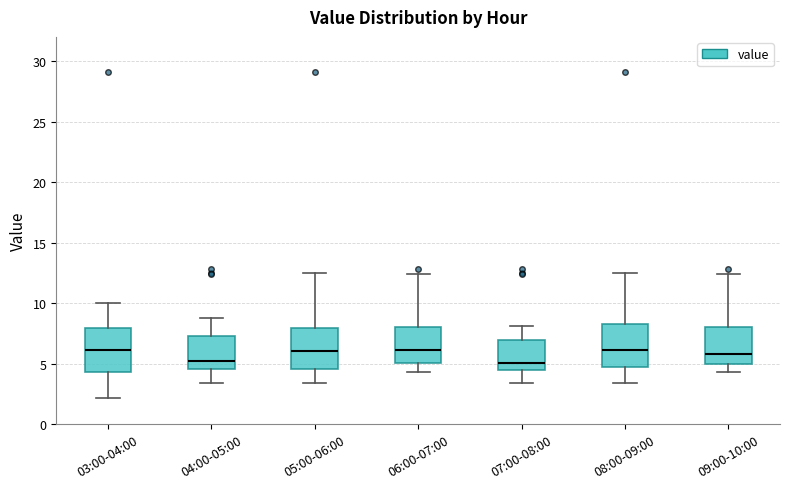

Where does the upper whisker of the box for 07:00-08:00 end on the y-axis? The values are not printed on the chart, so give them approximately, as read against the axis.

8.0